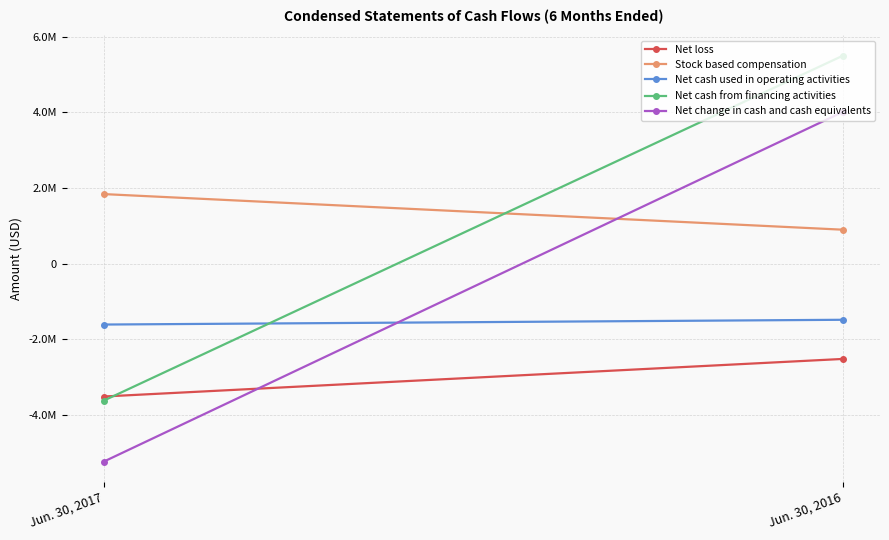

How many distinct data groups are displayed?

5